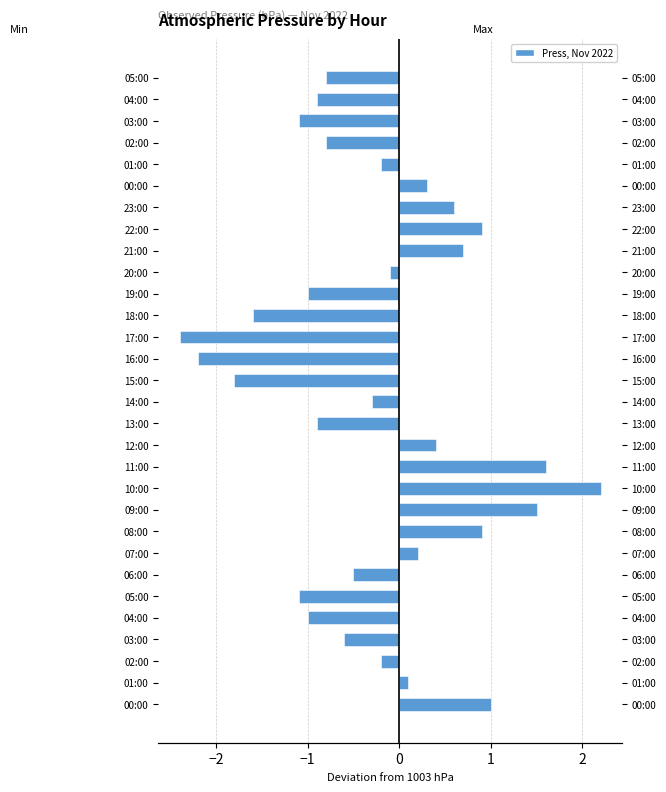

How many values in Min Pressure are below zero?

18